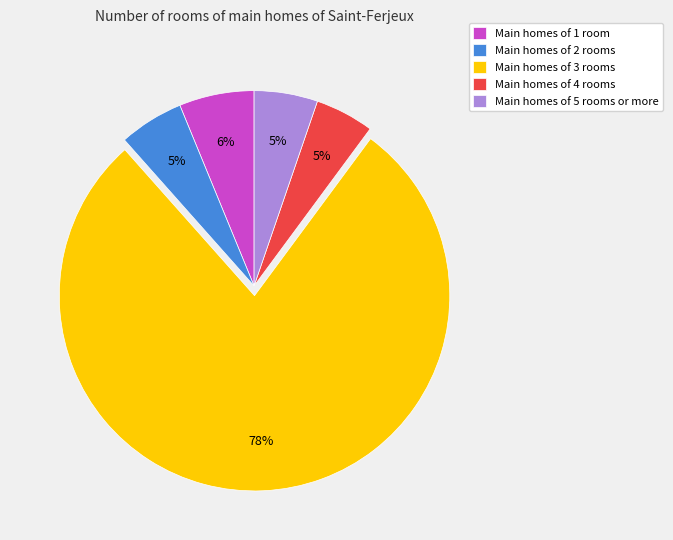

Count the number of slices in the pie.

5